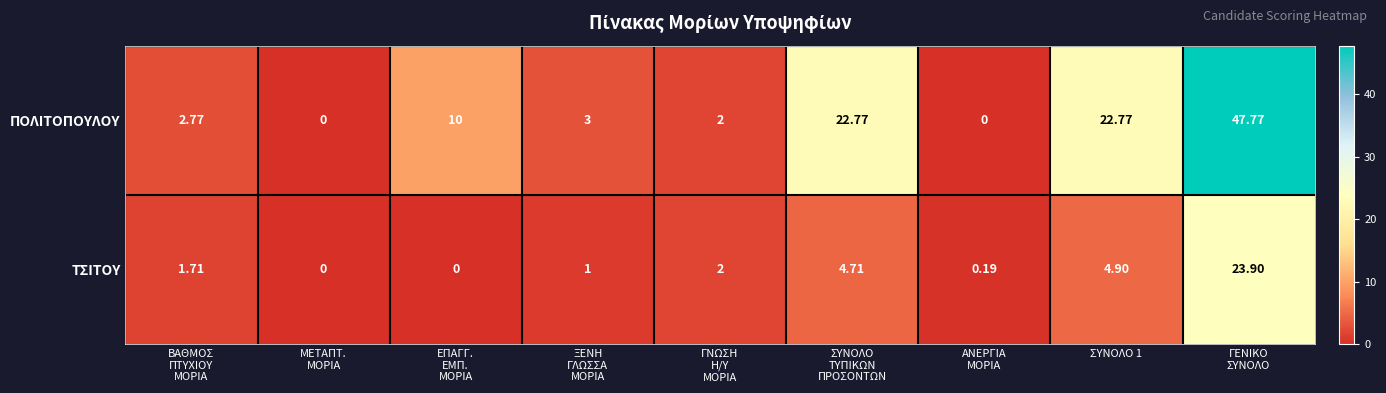

Rank the series by their maximum value, from highest to lowest.

ΠΟΛΙΤΟΠΟΥΛΟΥ, ΤΣΙΤΟΥ